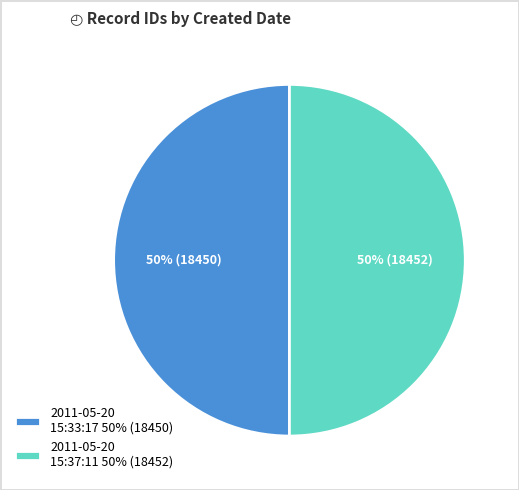

To the nearest percent, what portion does 2011-05-20 15:33:17 50% (18450) represent?

50%